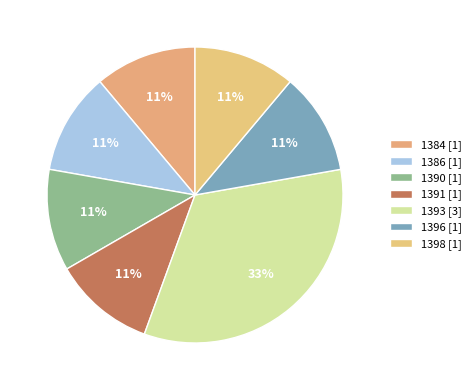

What percentage do 1390 and 1386 together represent?

22.2%